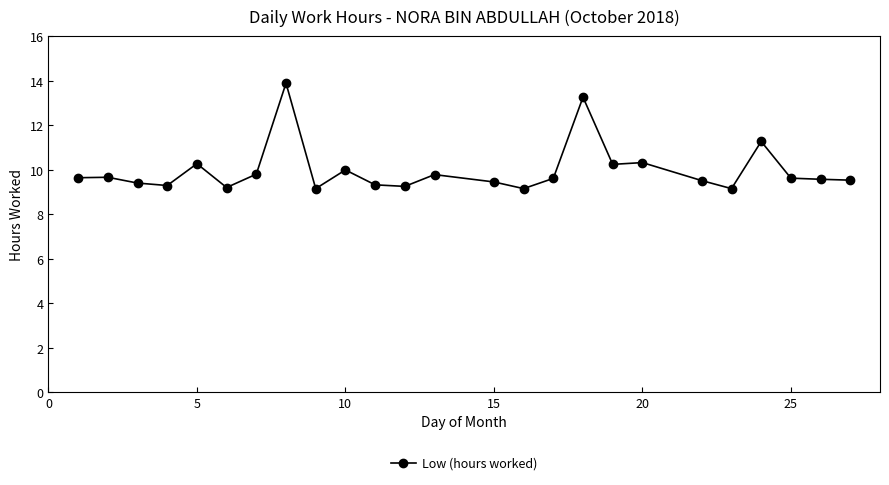

What is the average value?

10.0